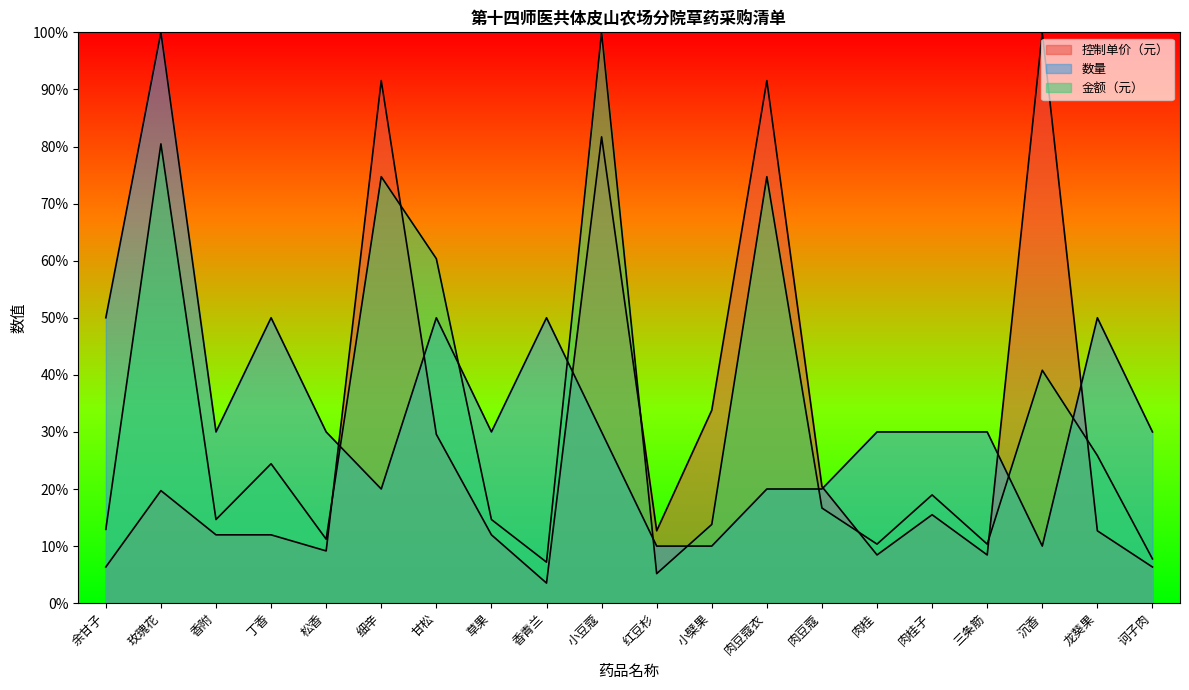

After their last crossing, which series has the higher values: 数量 or 控制单价（元）?

数量